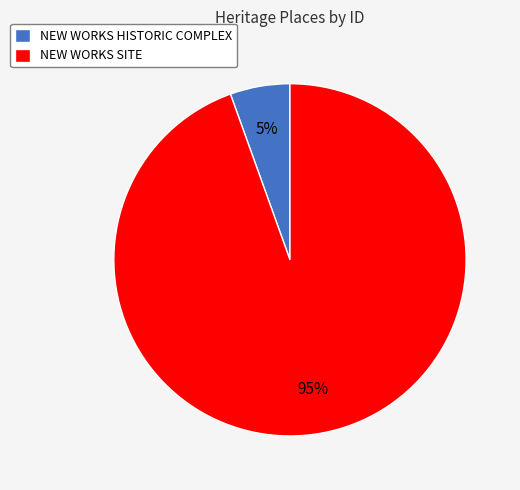

Which has a higher value, NEW WORKS SITE or NEW WORKS HISTORIC COMPLEX?

NEW WORKS SITE